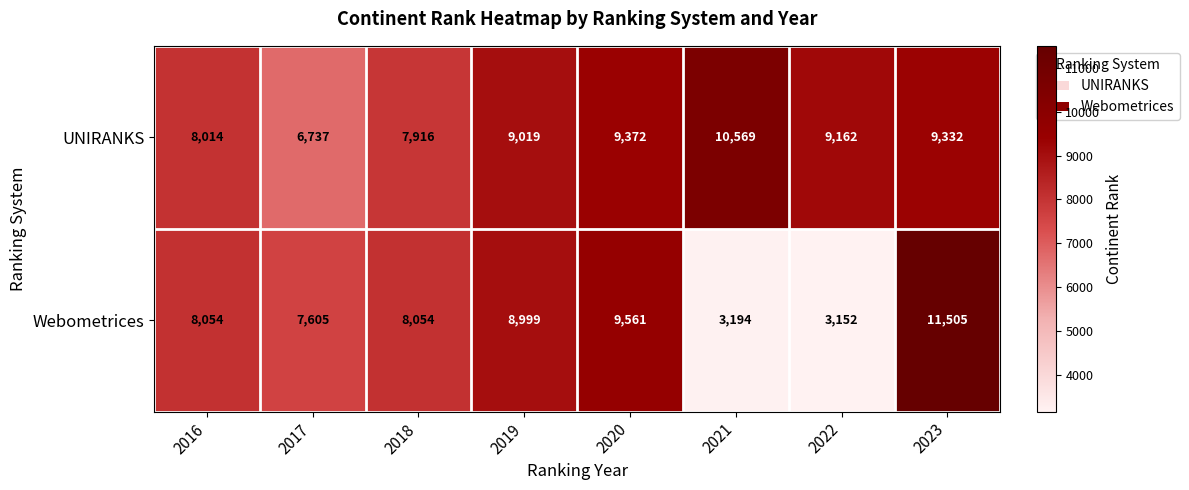

At 2017, list the series in order from largest to smallest.

Webometrices, UNIRANKS